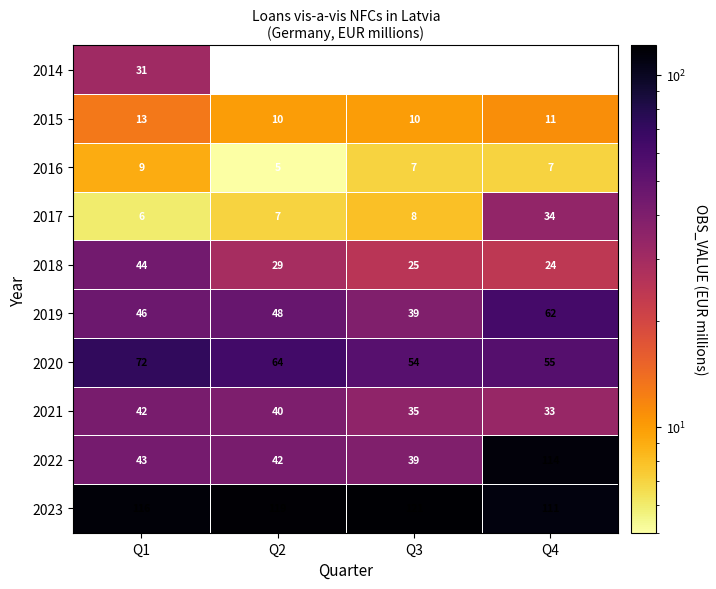

At which label does 2018 reach its minimum?

Q4